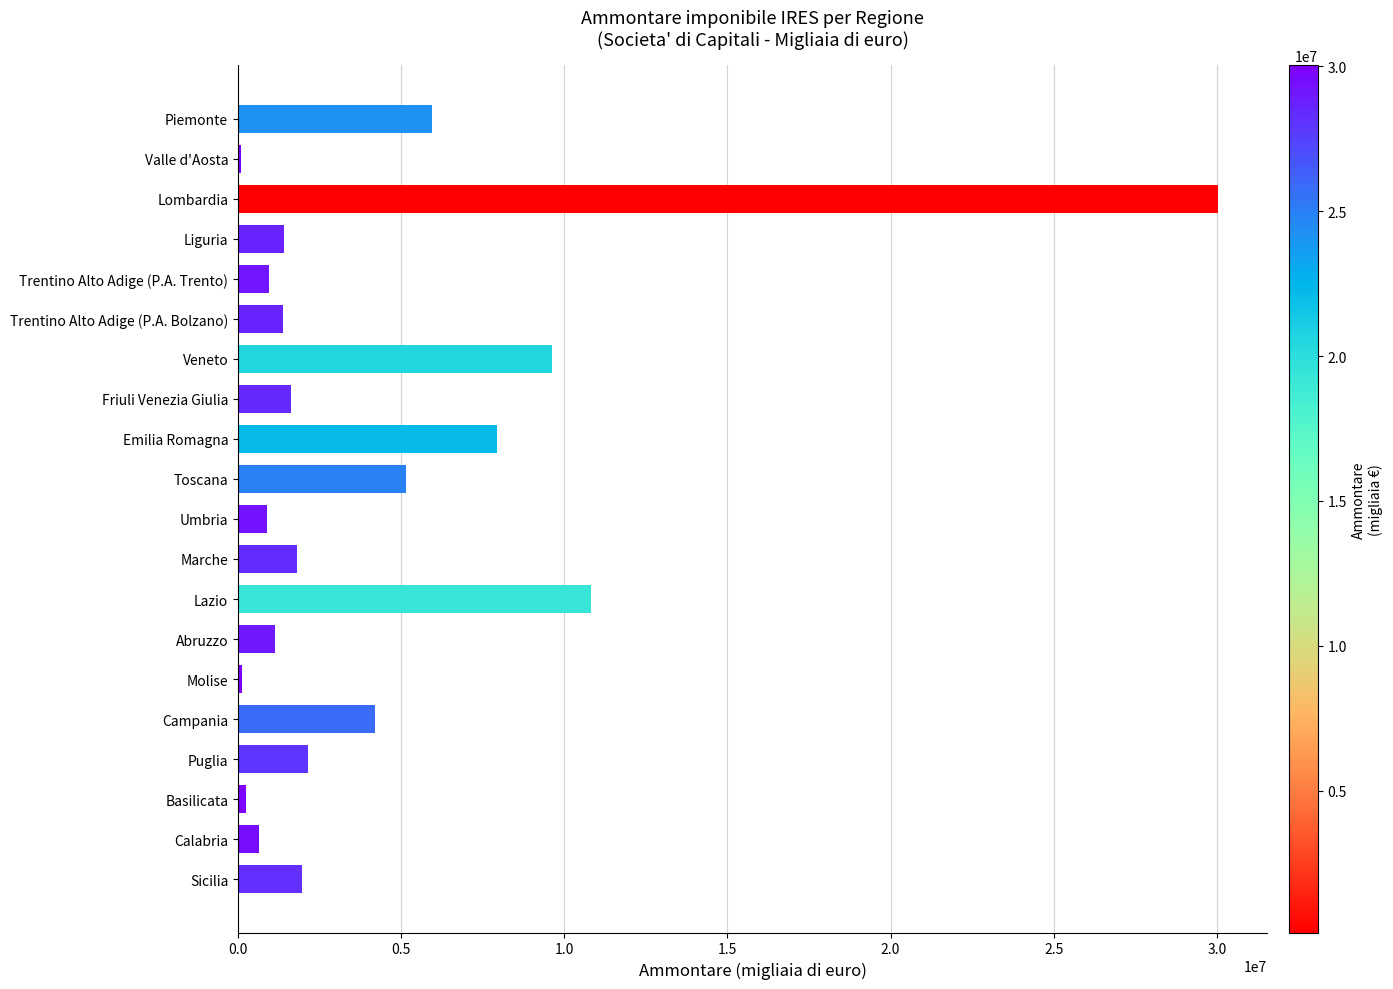

Where is the data nearest to the value 15068161?

Lazio